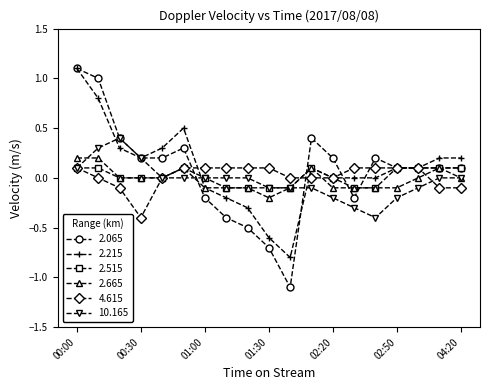

Which series has the widest spread of values?

2.065